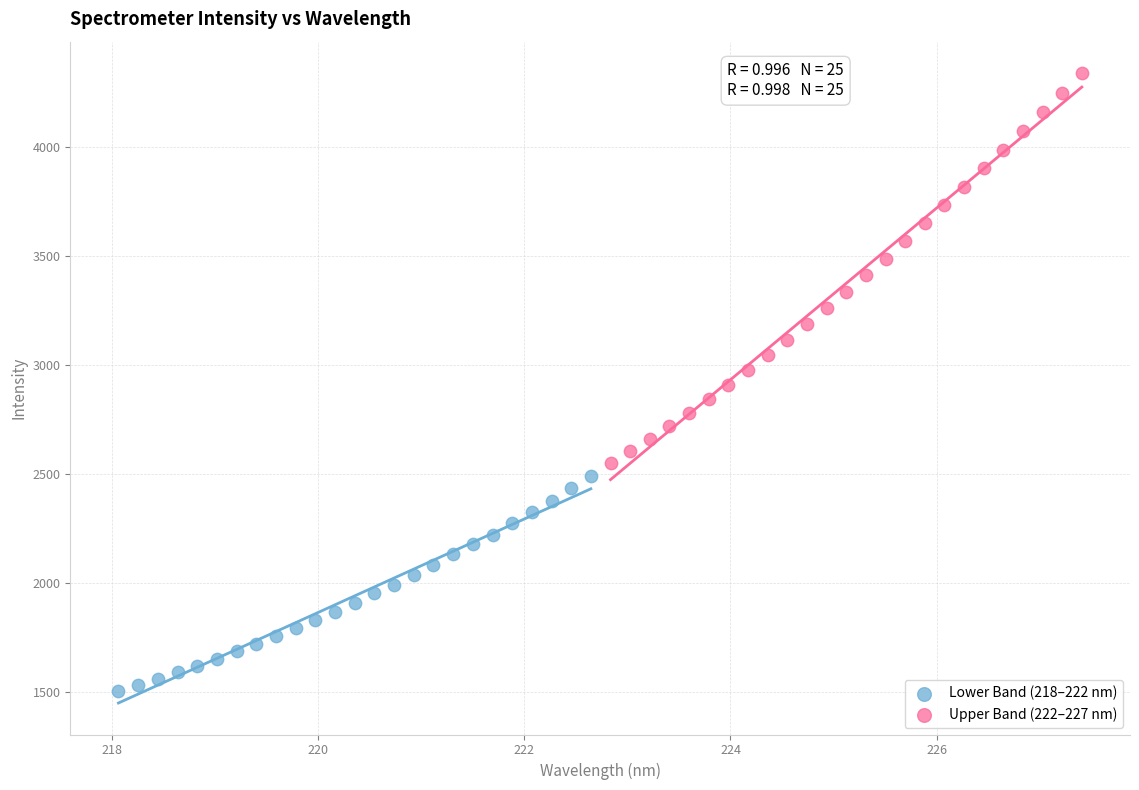

Which series has the widest spread of Y values?

Upper Band (222–227 nm)